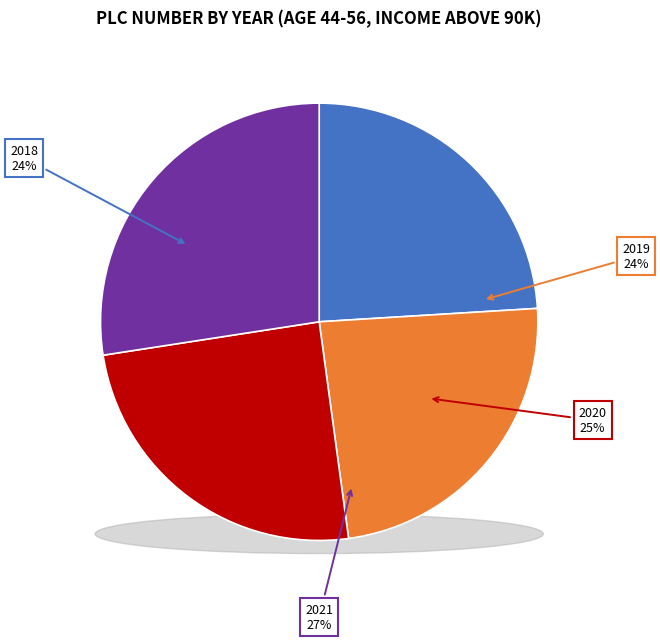

What percentage is the 2020 slice, to the nearest percent?

25%